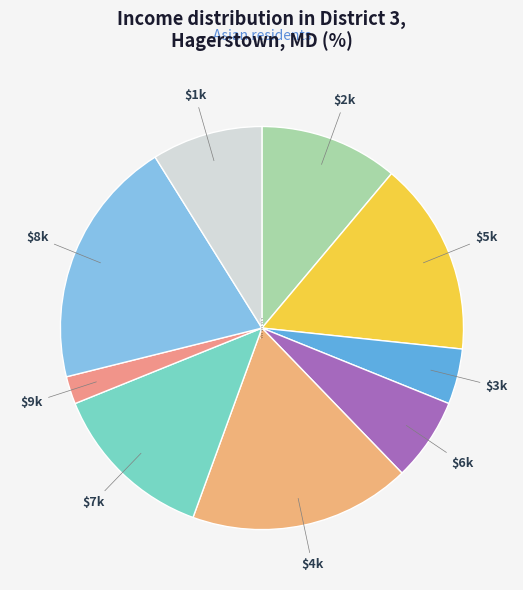

Rank the categories by value from highest to lowest.

$8k, $4k, $5k, $7k, $2k, $1k, $6k, $3k, $9k